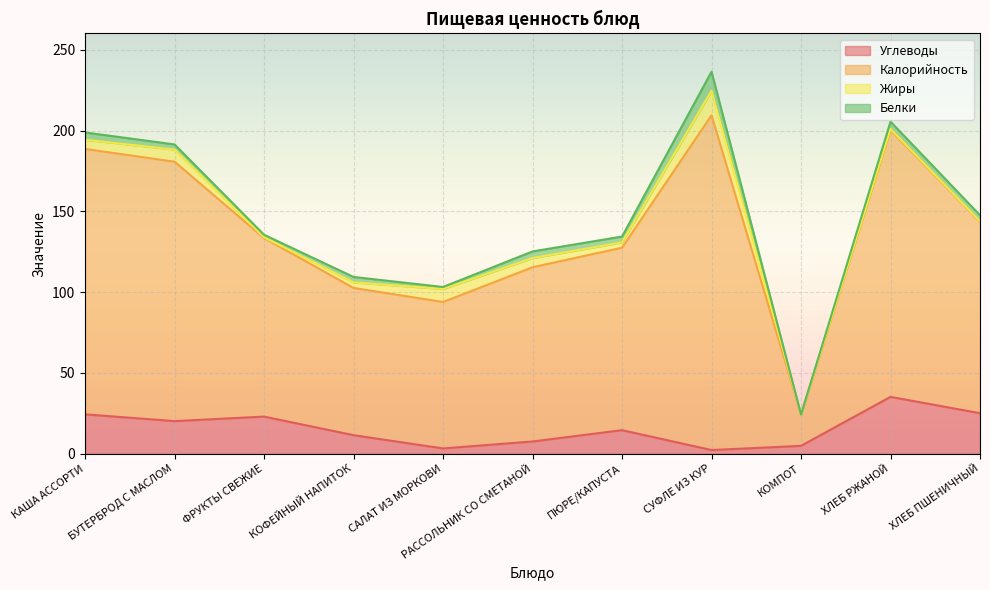

How many lines are shown in the chart?

4